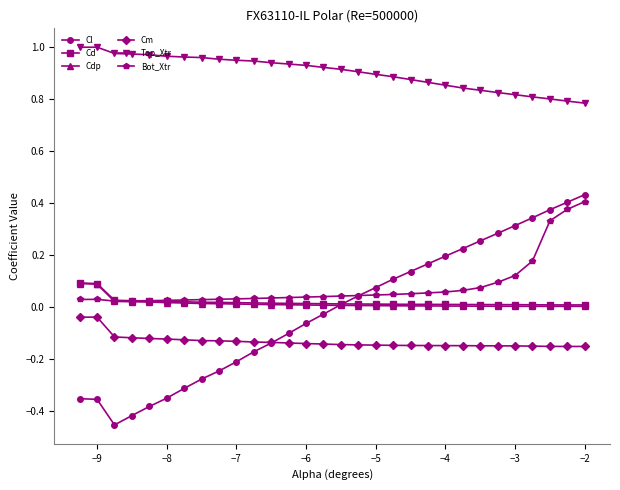

True or false: Cm has more than 0 points higher than both neighbors.

True